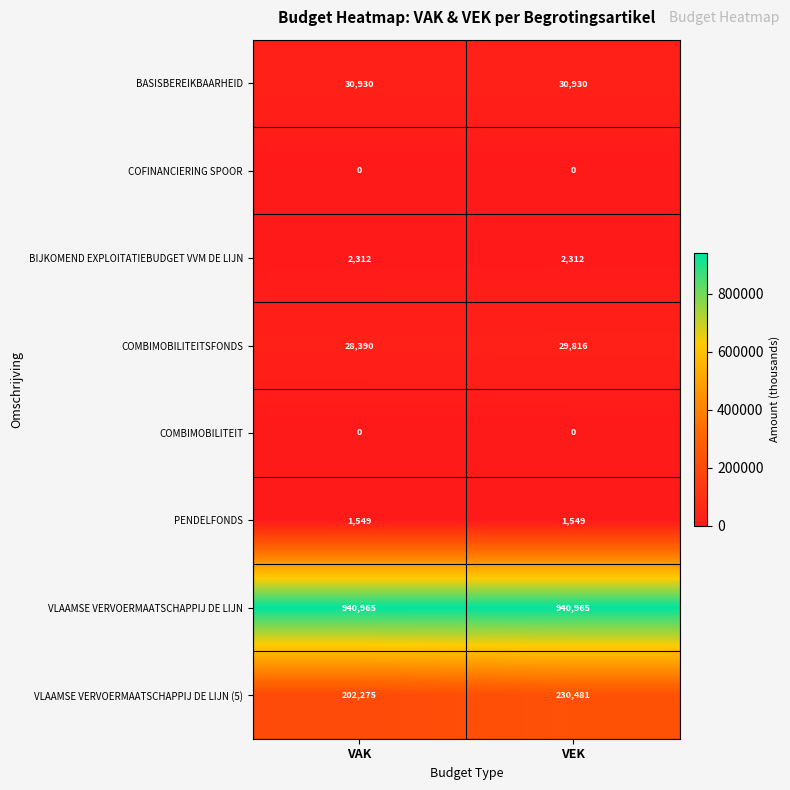

At which category is the sum across all series the highest?

VEK